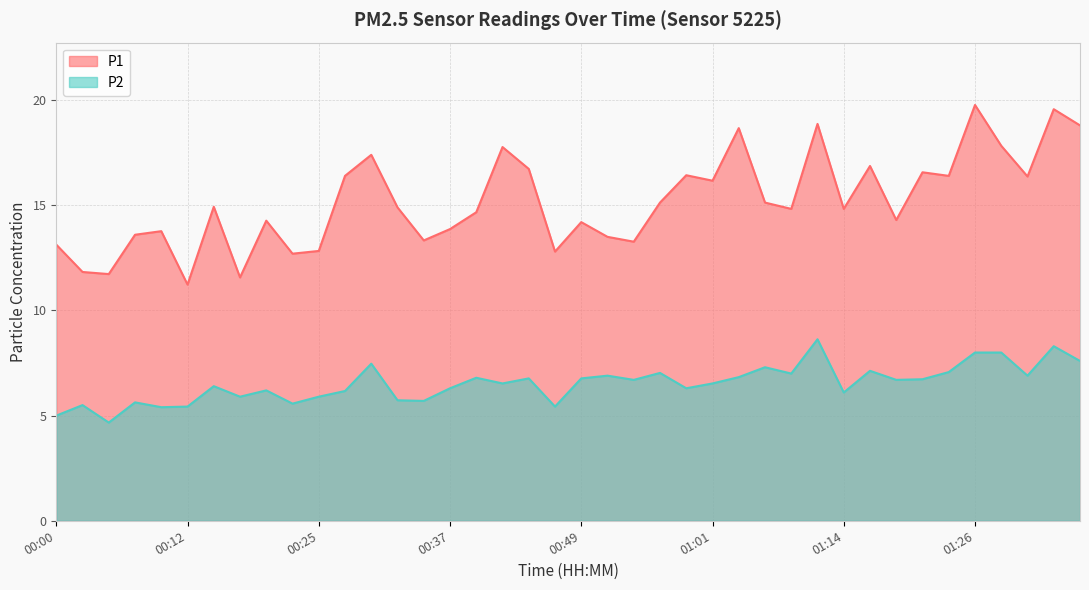

How many interior local peaks does the P1 series have?

13